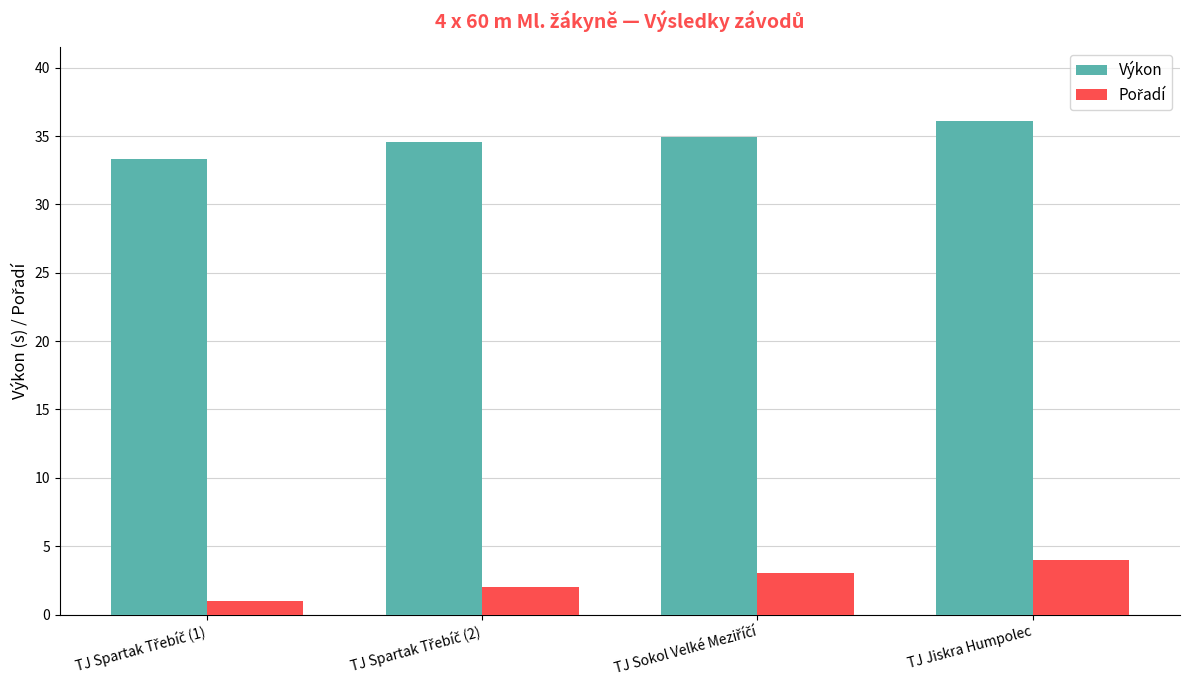

What is the difference between the second highest and second lowest values in the Výkon series?

0.4